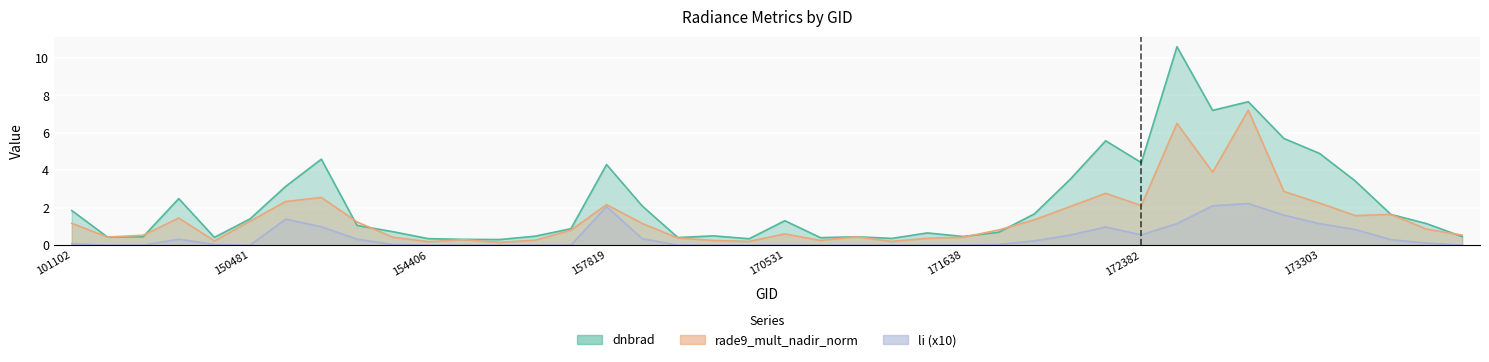

What is the average value of the dnbrad series?

2.2